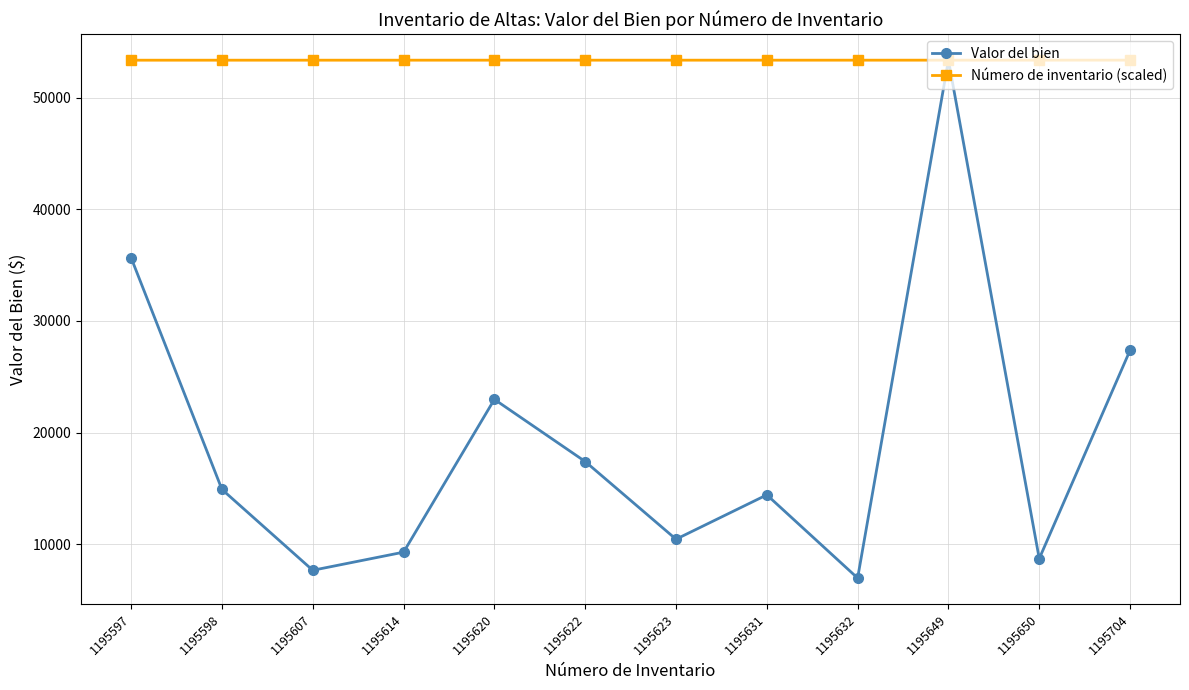

What is the lowest value of the Número de inventario (scaled) series?

53355.2